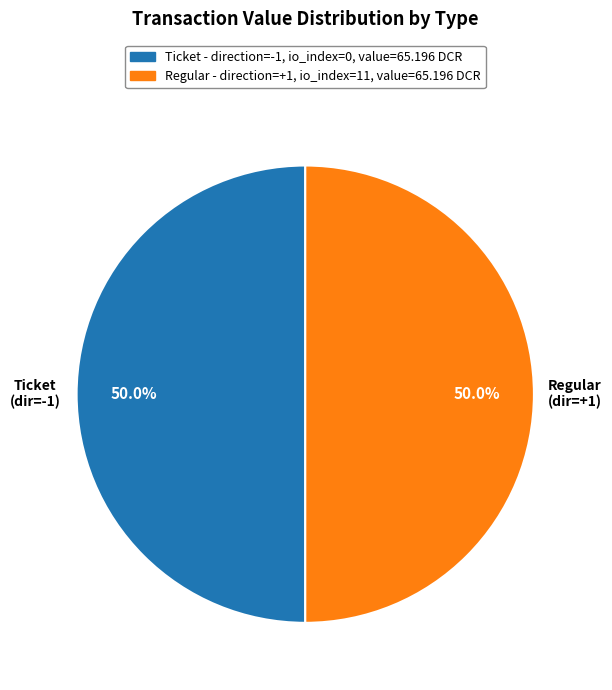

What portion of the pie excludes Ticket - direction=-1, io_index=0, value=65.196 DCR?

50.0%